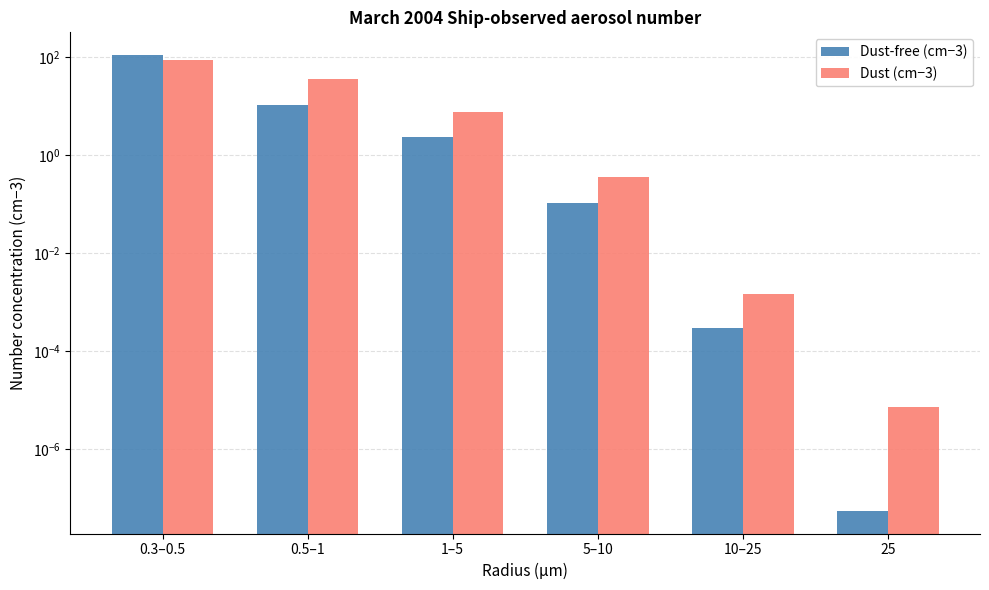

At which label does Dust-free (cm−3) first exceed 2?

0.3–0.5